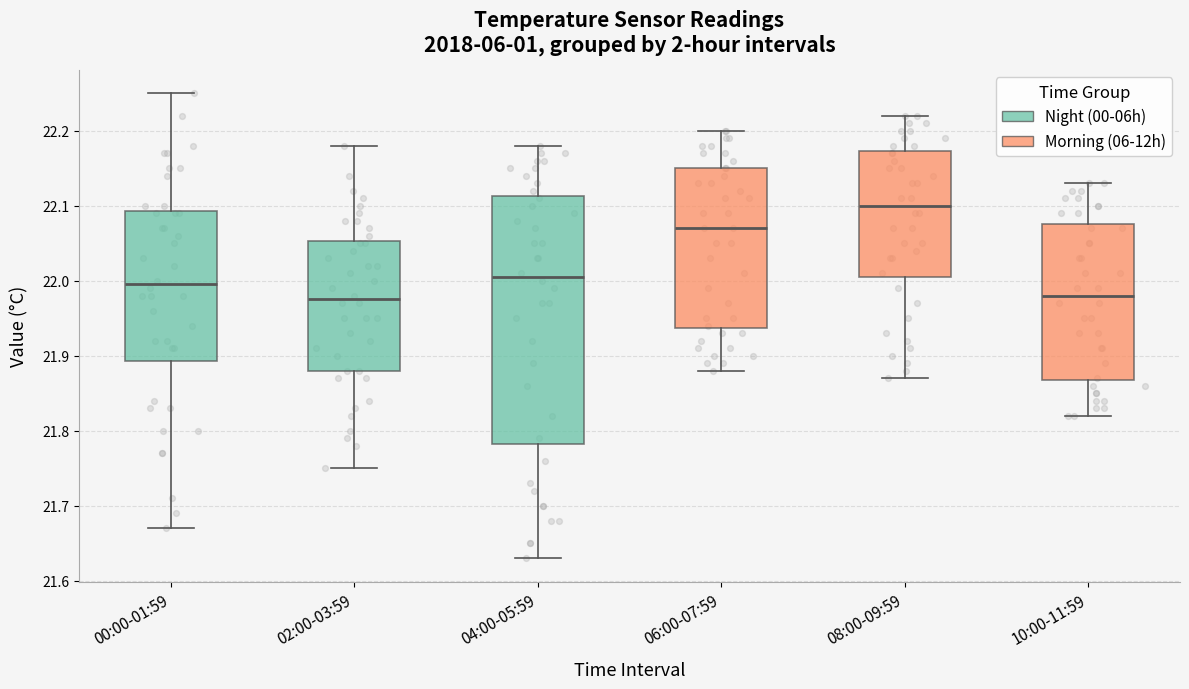

Reading left to right, read every box against the y-axis: the position of its median line, the range the box covers, and the ends of its whiskers. The values are not printed on the chart, so give them approximately, as read against the axis.

00:00-01:59: median 22.00, box 21.89 to 22.09, whiskers 21.67 to 22.25
02:00-03:59: median 21.98, box 21.88 to 22.05, whiskers 21.75 to 22.18
04:00-05:59: median 22.01, box 21.78 to 22.11, whiskers 21.63 to 22.18
06:00-07:59: median 22.07, box 21.94 to 22.15, whiskers 21.88 to 22.20
08:00-09:59: median 22.10, box 22.01 to 22.17, whiskers 21.87 to 22.22
10:00-11:59: median 21.98, box 21.87 to 22.08, whiskers 21.82 to 22.13